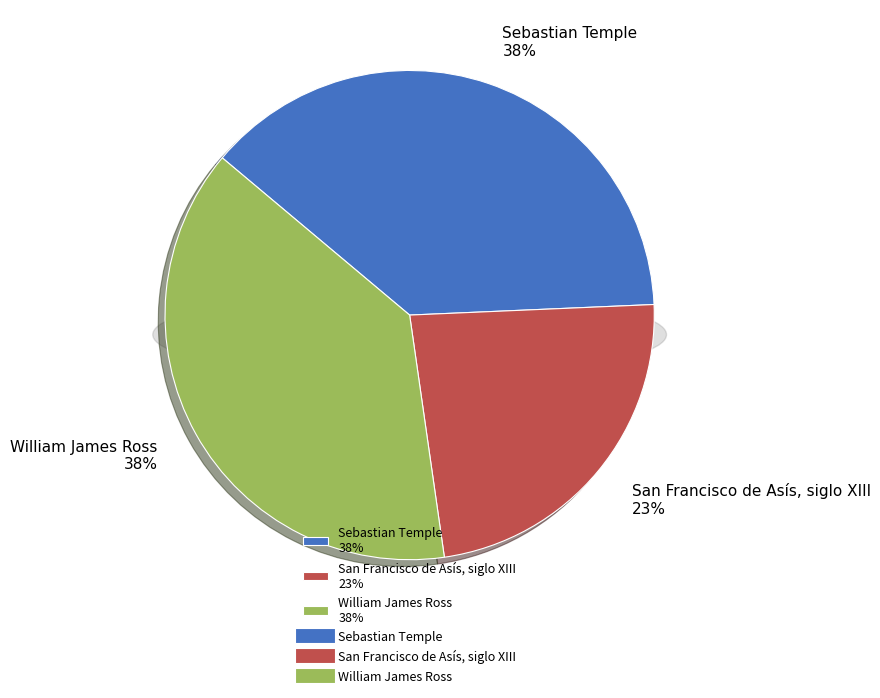

To the nearest percent, what portion does William James Ross represent?

38%